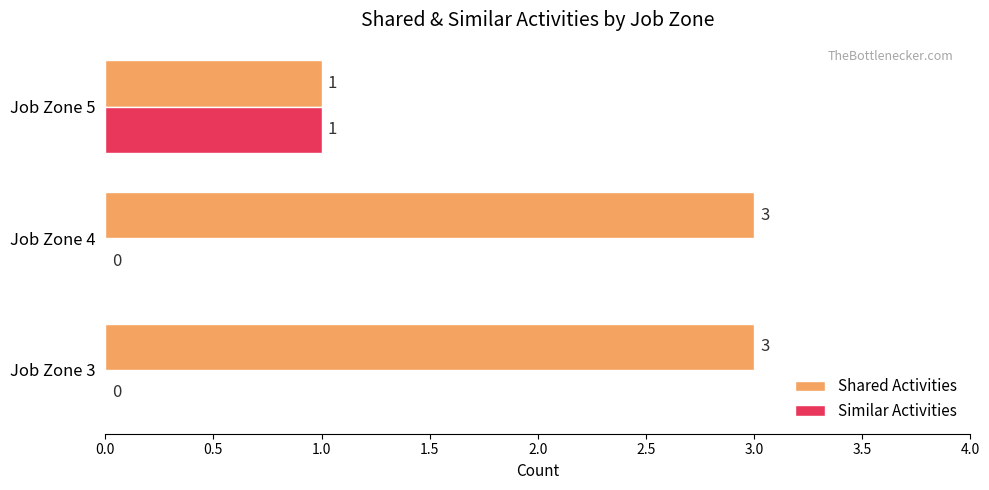

How many Shared Activities values are between 1 and 3?

3